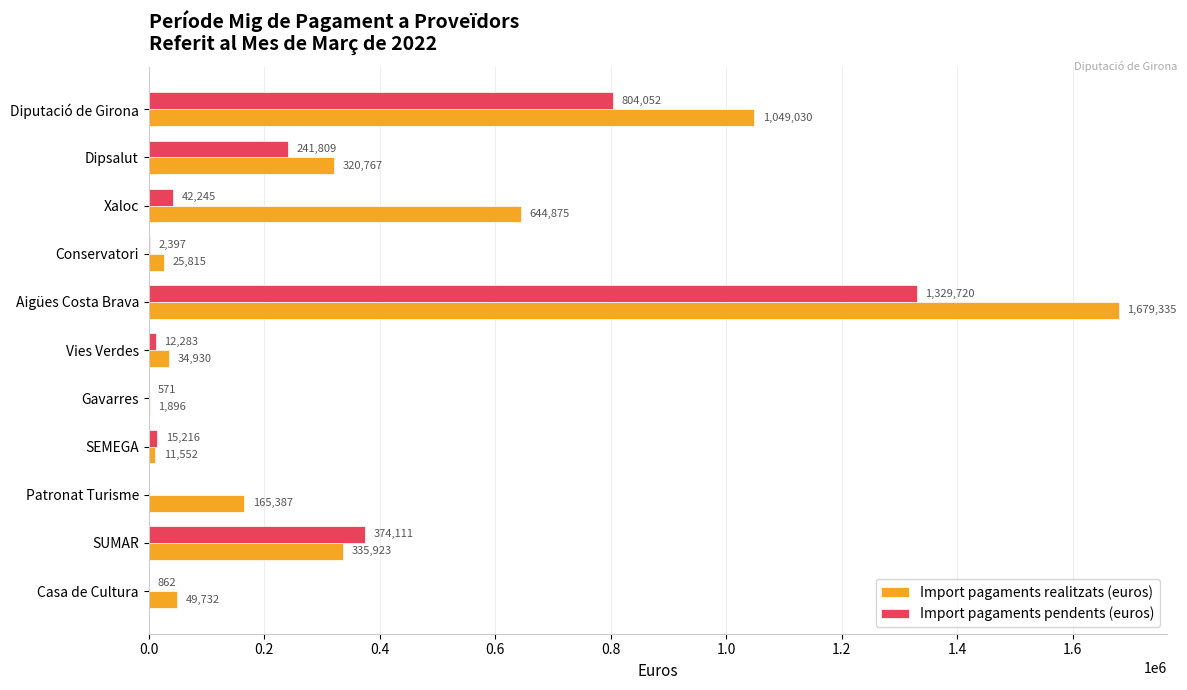

Count the number of data series in this chart.

2